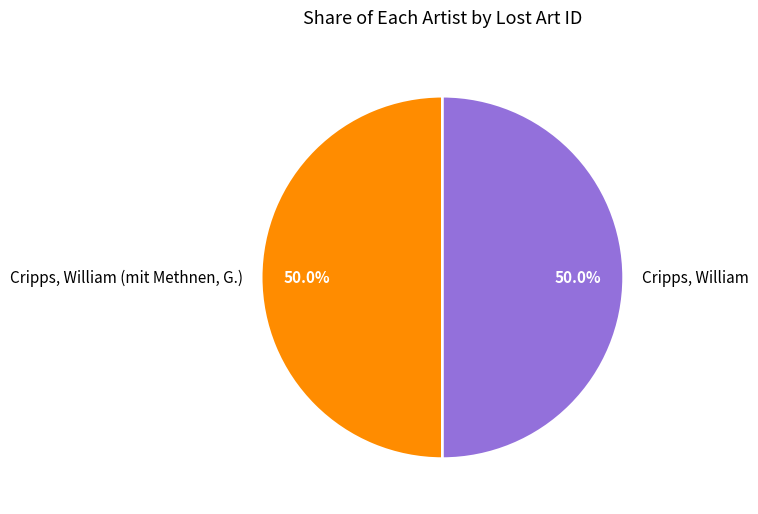

Count the number of slices in the pie.

2